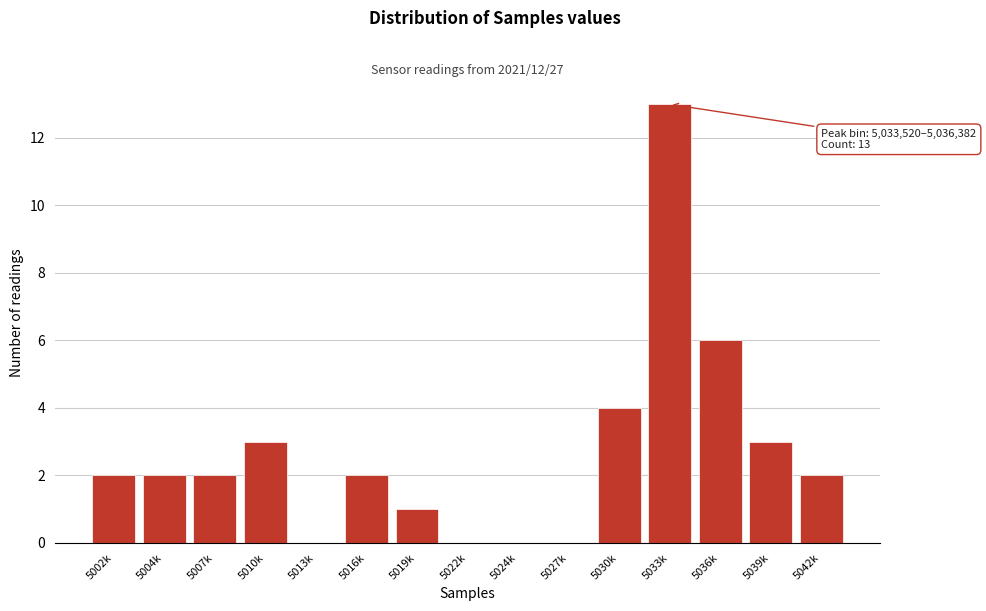

Reading left to right, extract all data points from this chart.

5002k=2	5004k=2	5007k=2	5010k=3	5013k=0	5016k=2	5019k=1	5022k=0	5024k=0	5027k=0	5030k=4	5033k=13	5036k=6	5039k=3	5042k=2